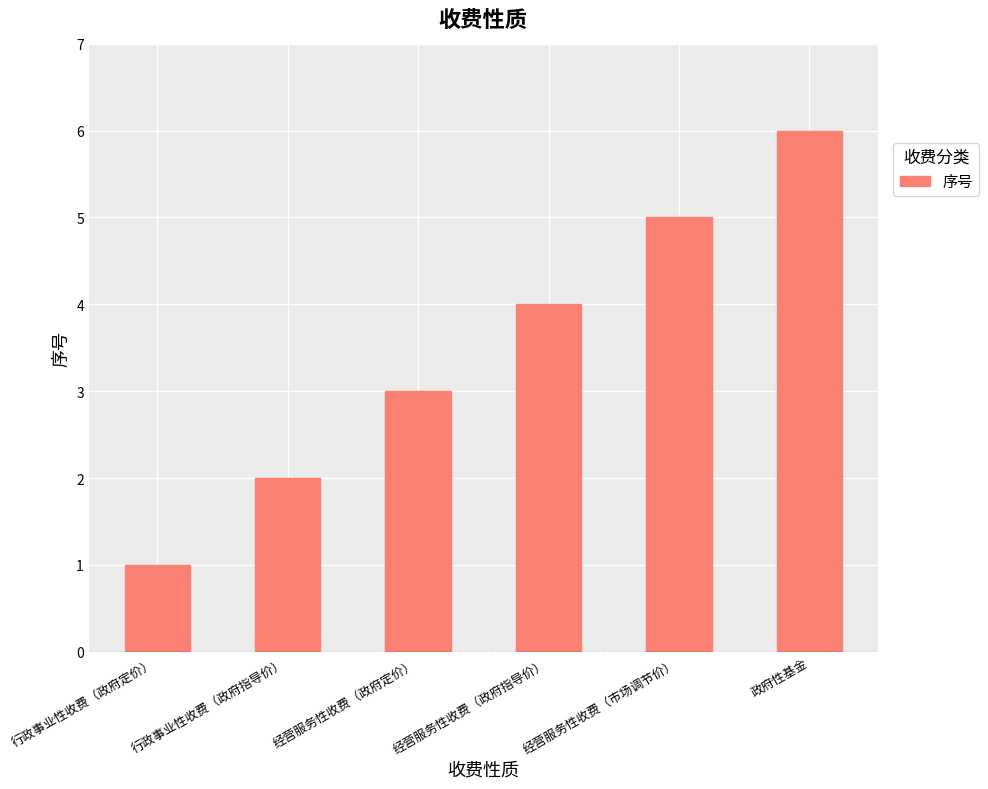

What position from the left is 经营服务性收费（市场调节价）?

5